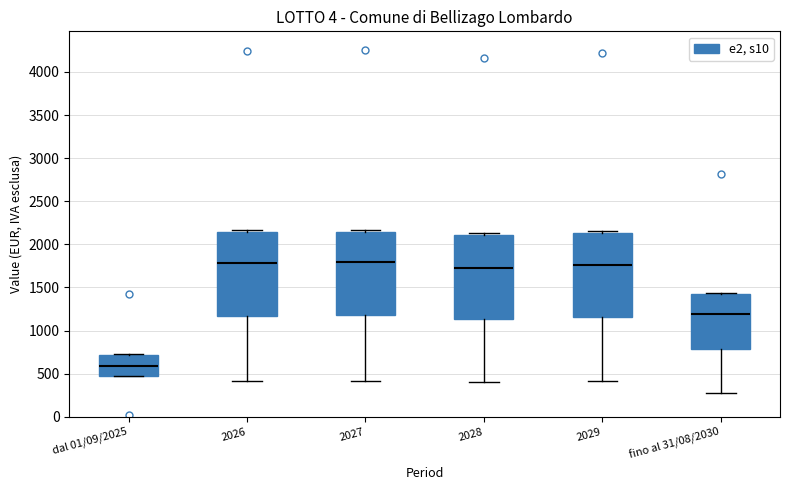

Reading left to right, transcribe this box plot: for each box, give where its median line is, the range the box spans, and where its two whiskers end, as read against the y-axis. The values are not printed on the chart, so give them approximately, as read against the axis.

dal 01/09/2025: median 600, box 500 to 700, whiskers 450 to 750
2026: median 1800, box 1150 to 2150, whiskers 400 to 2150 (just above the box's upper edge)
2027: median 1800, box 1200 to 2150, whiskers 400 to 2150 (just above the box's upper edge)
2028: median 1750, box 1150 to 2100, whiskers 400 to 2150
2029: median 1750, box 1150 to 2150, whiskers 400 to 2150 (just above the box's upper edge)
fino al 31/08/2030: median 1200, box 800 to 1400, whiskers 300 to 1450